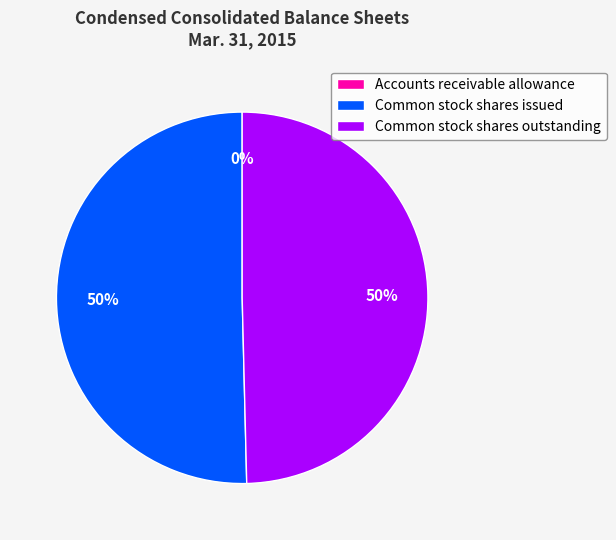

To the nearest percent, what portion does Common stock shares issued represent?

50%